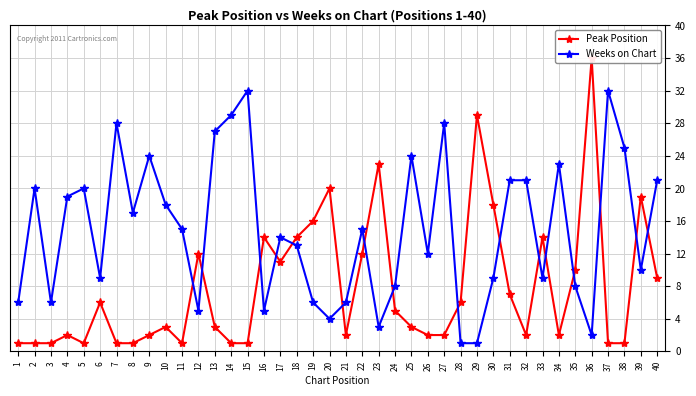

At which category does the chart reach its minimum across all series?

1